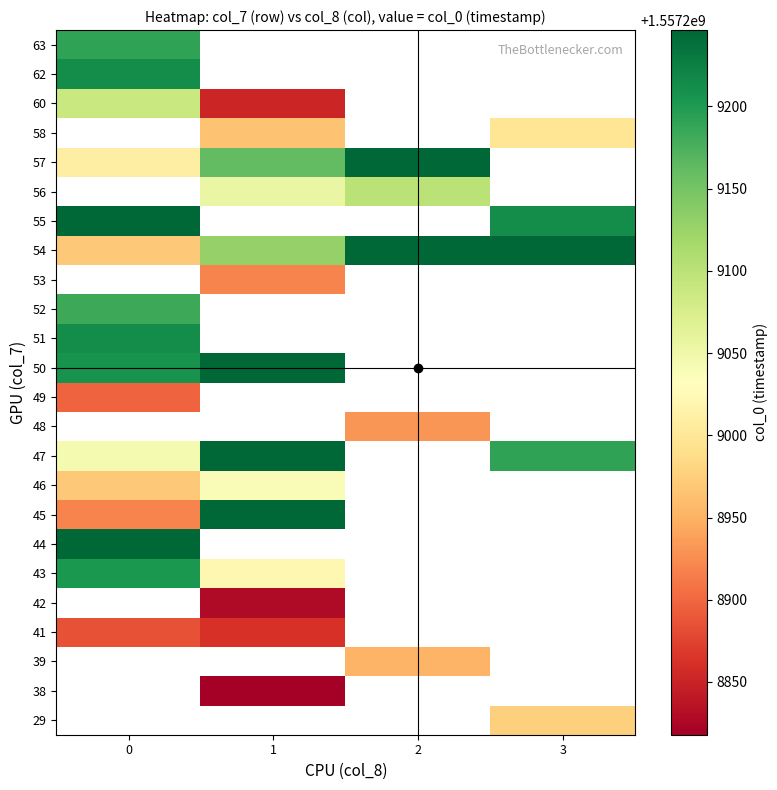

How many categories are shown in the chart?

4